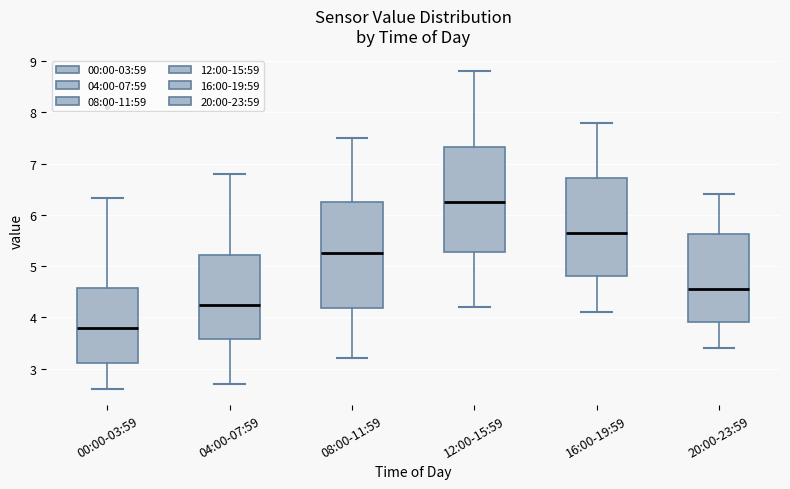

Reading left to right, read every box against the y-axis: the position of its median line, the range the box covers, and the ends of its whiskers. The values are not printed on the chart, so give them approximately, as read against the axis.

00:00-03:59: median 3.8, box 3.1 to 4.6, whiskers 2.6 to 6.3
04:00-07:59: median 4.3, box 3.6 to 5.2, whiskers 2.7 to 6.8
08:00-11:59: median 5.3, box 4.2 to 6.3, whiskers 3.2 to 7.5
12:00-15:59: median 6.3, box 5.3 to 7.3, whiskers 4.2 to 8.8
16:00-19:59: median 5.7, box 4.8 to 6.7, whiskers 4.1 to 7.8
20:00-23:59: median 4.6, box 3.9 to 5.6, whiskers 3.4 to 6.4